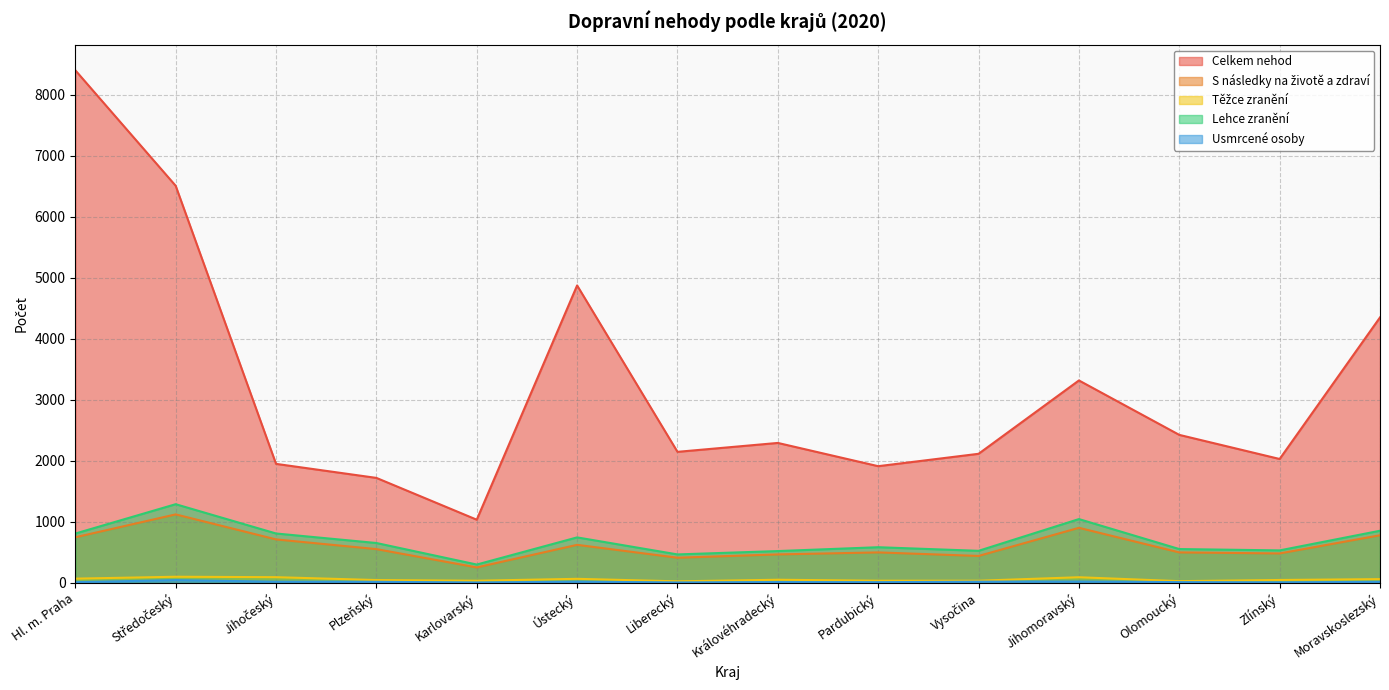

What is the spread (max minus min) of values at Karlovarský?

1029